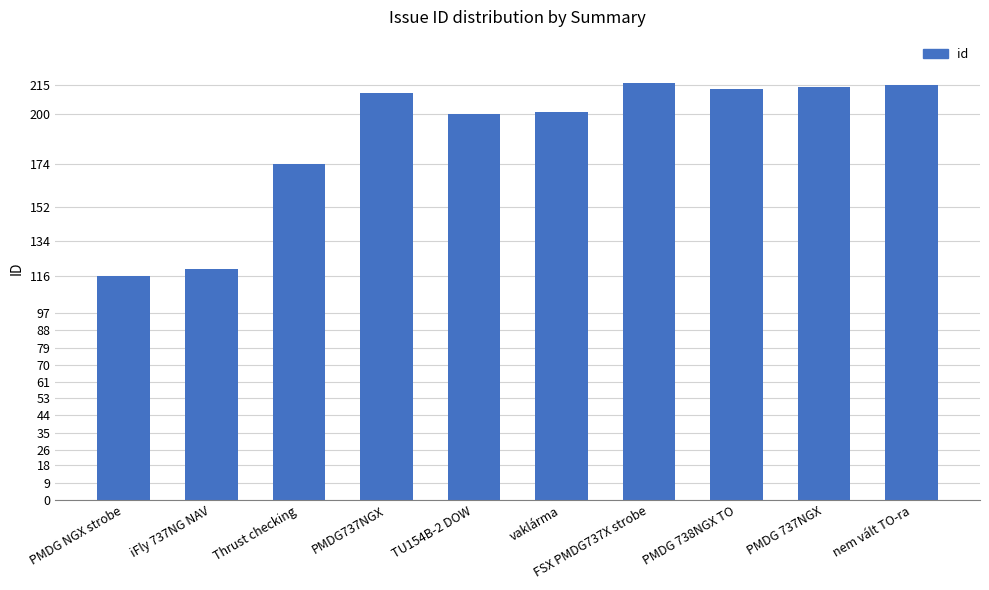

Where is the data nearest to the value 166?

Thrust checking